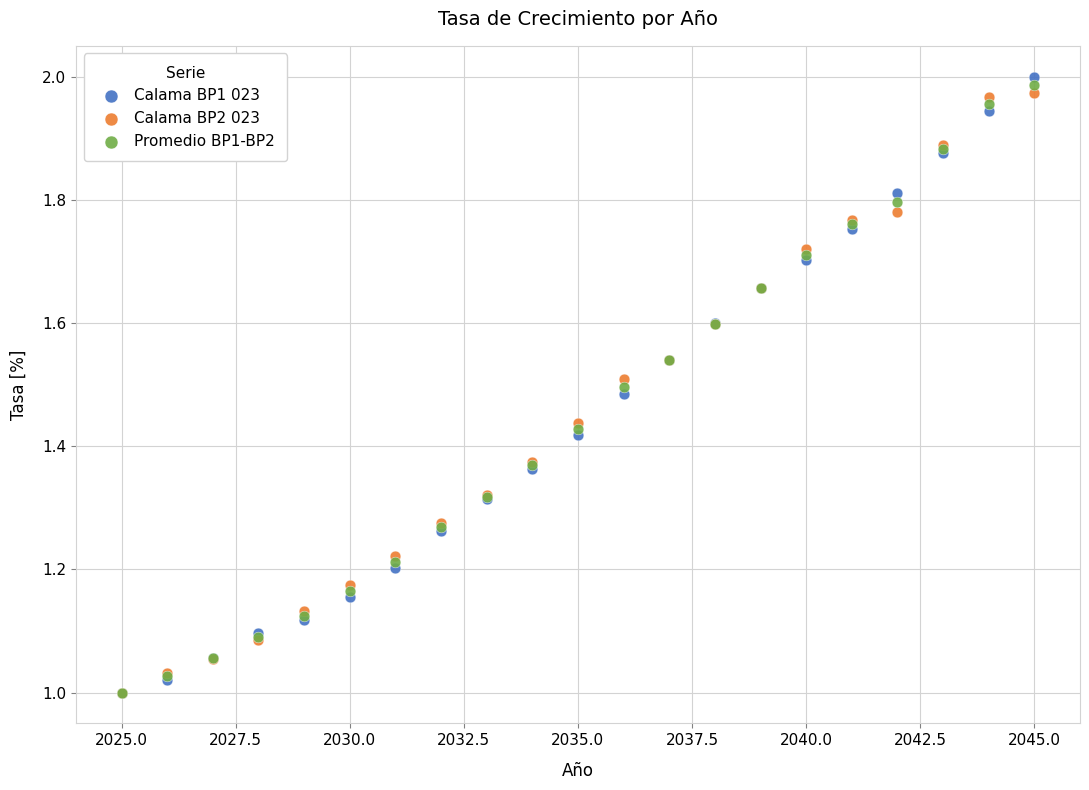

Which series contains the highest Y value?

Calama BP1 023